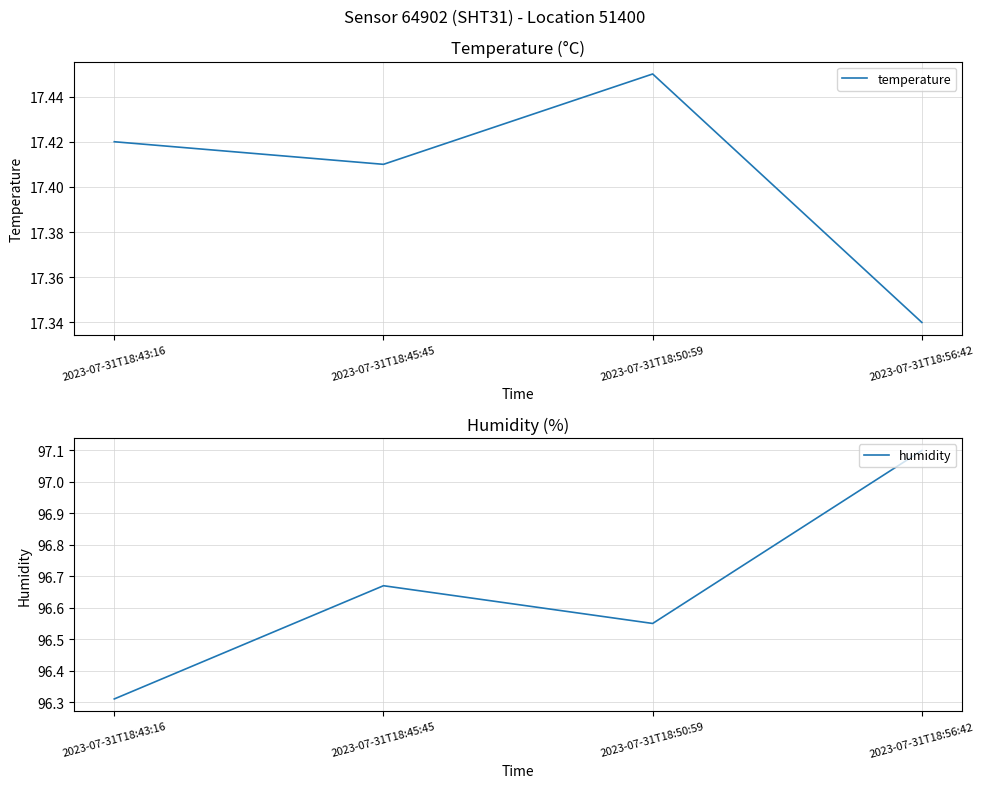

What value does the temperature series have at 2023-07-31T18:50:59?

17.4